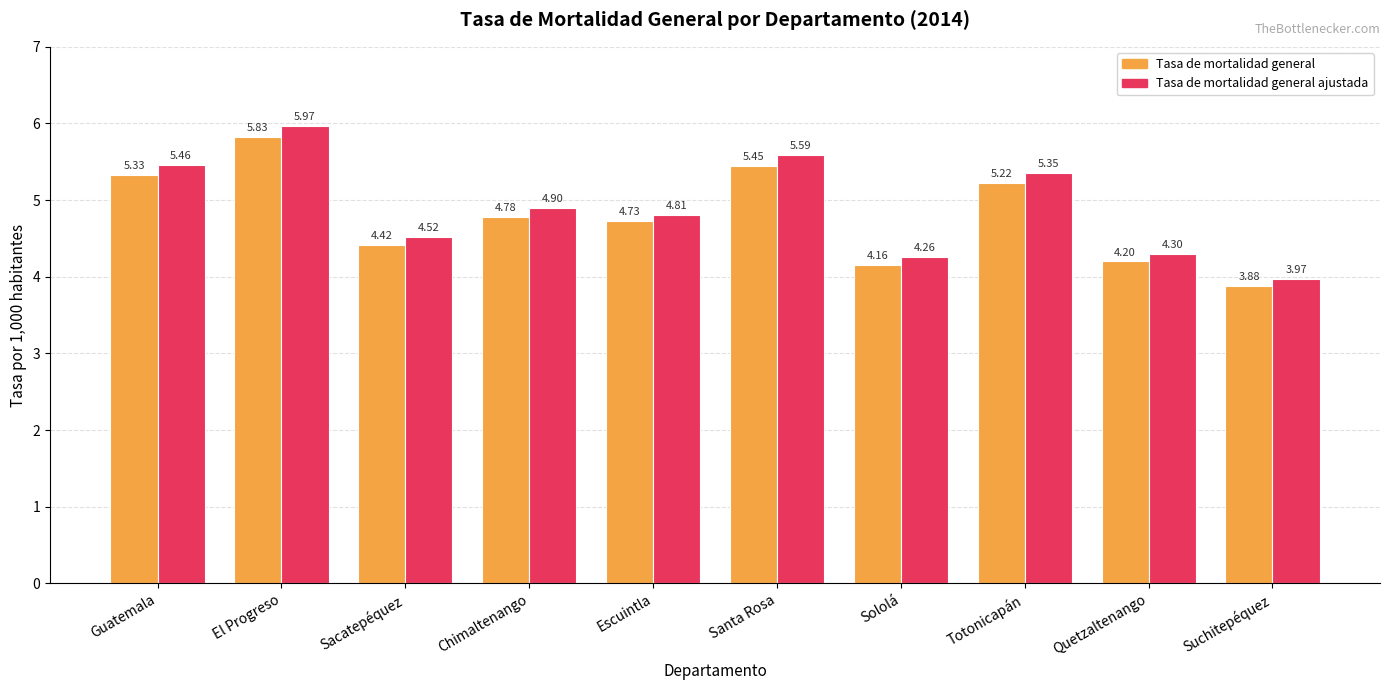

Is the value of Tasa de mortalidad general ajustada at Suchitepéquez greater than the value of Tasa de mortalidad general at Suchitepéquez?

Yes